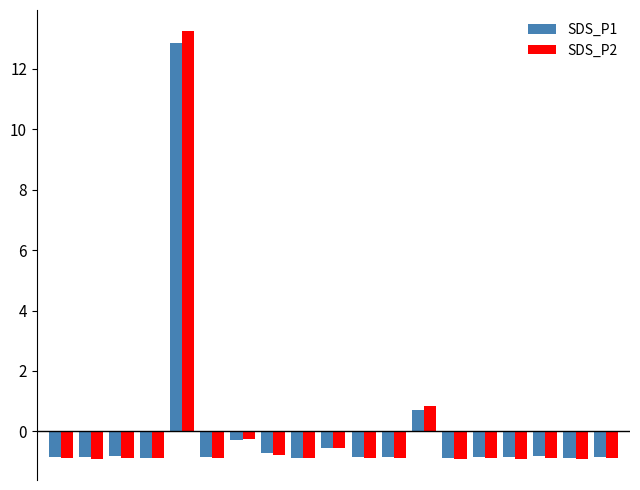

What is the maximum value for SDS_P1?

12.8